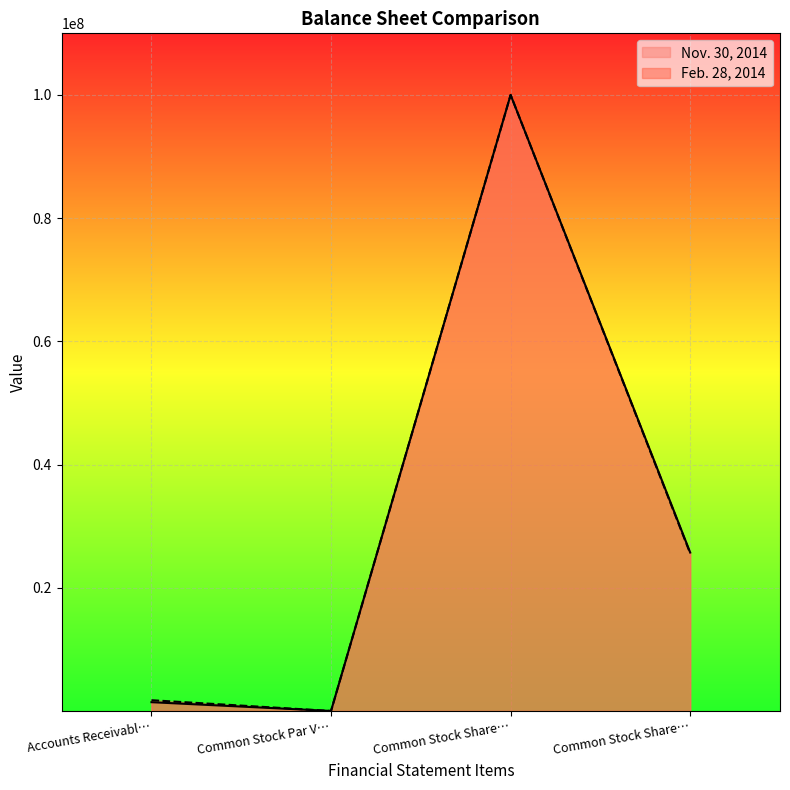

Where is Nov. 30, 2014 nearest to the value 50000000?

Common Stock Share…